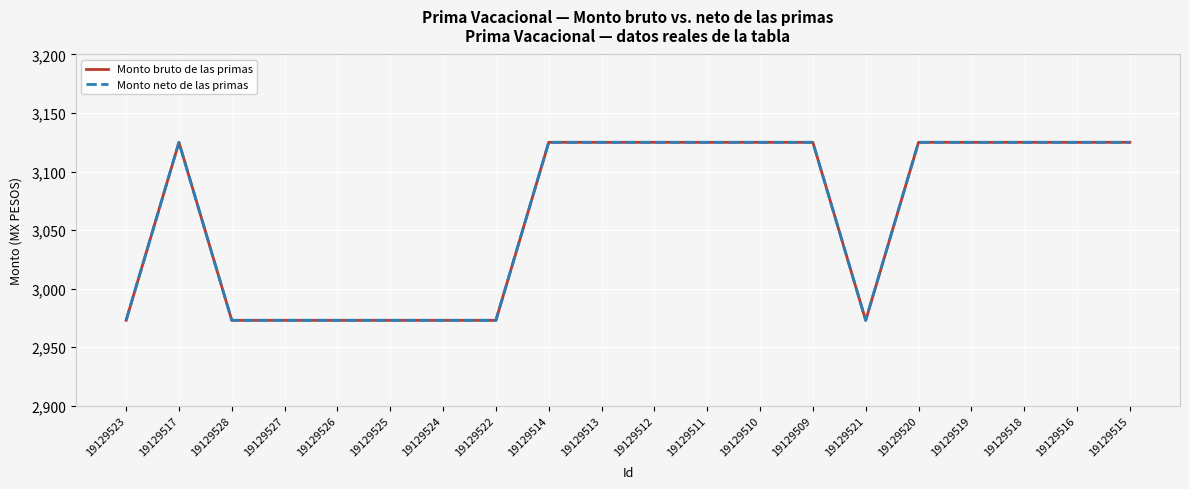

What is the minimum value shown in the chart?

2973